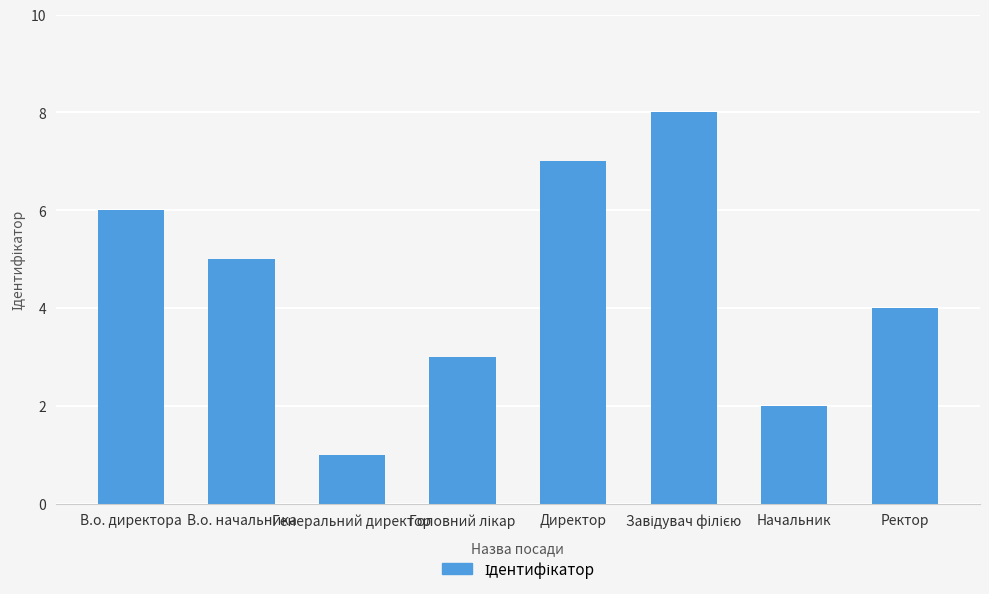

What is the maximum value shown in the chart?

8